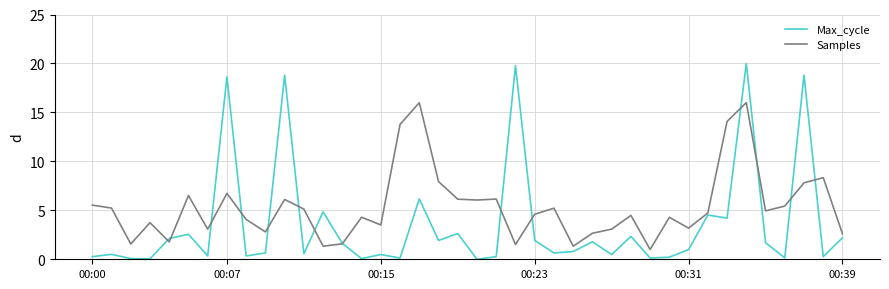

How many categories are shown in the chart?

40